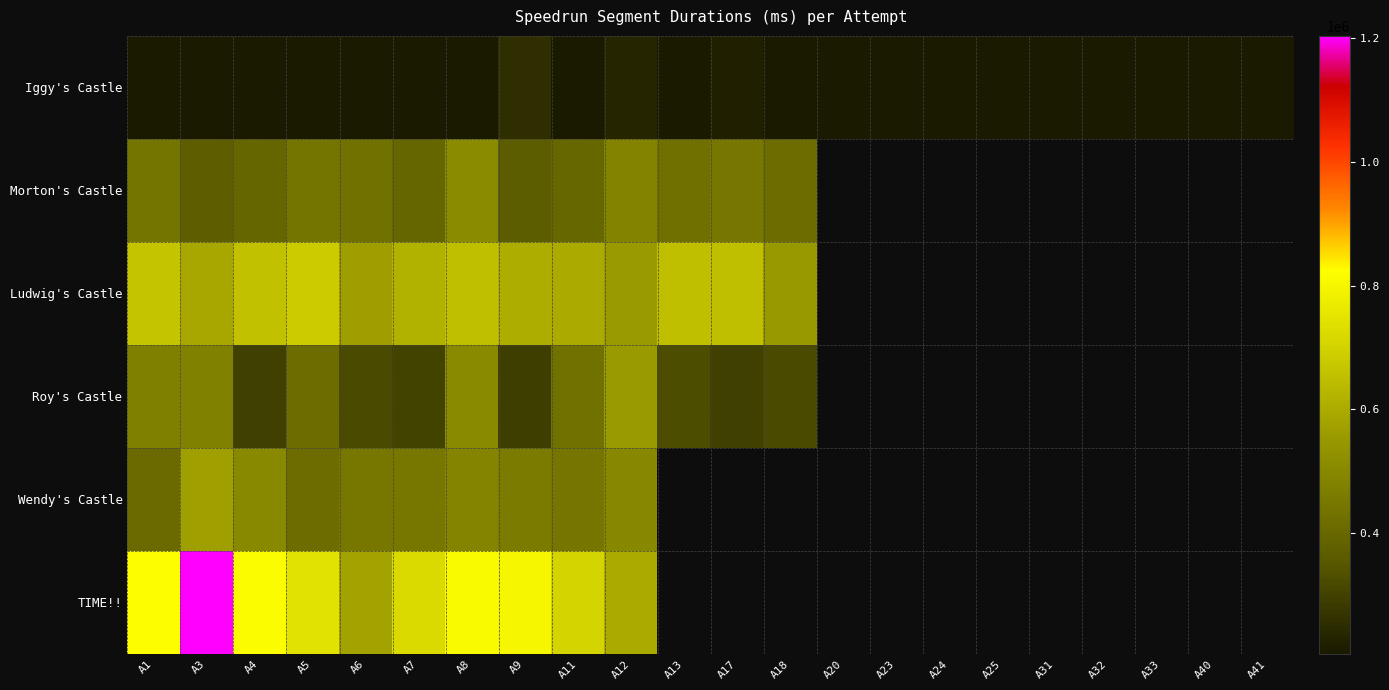

How many positive values does the Roy's Castle series have?

13